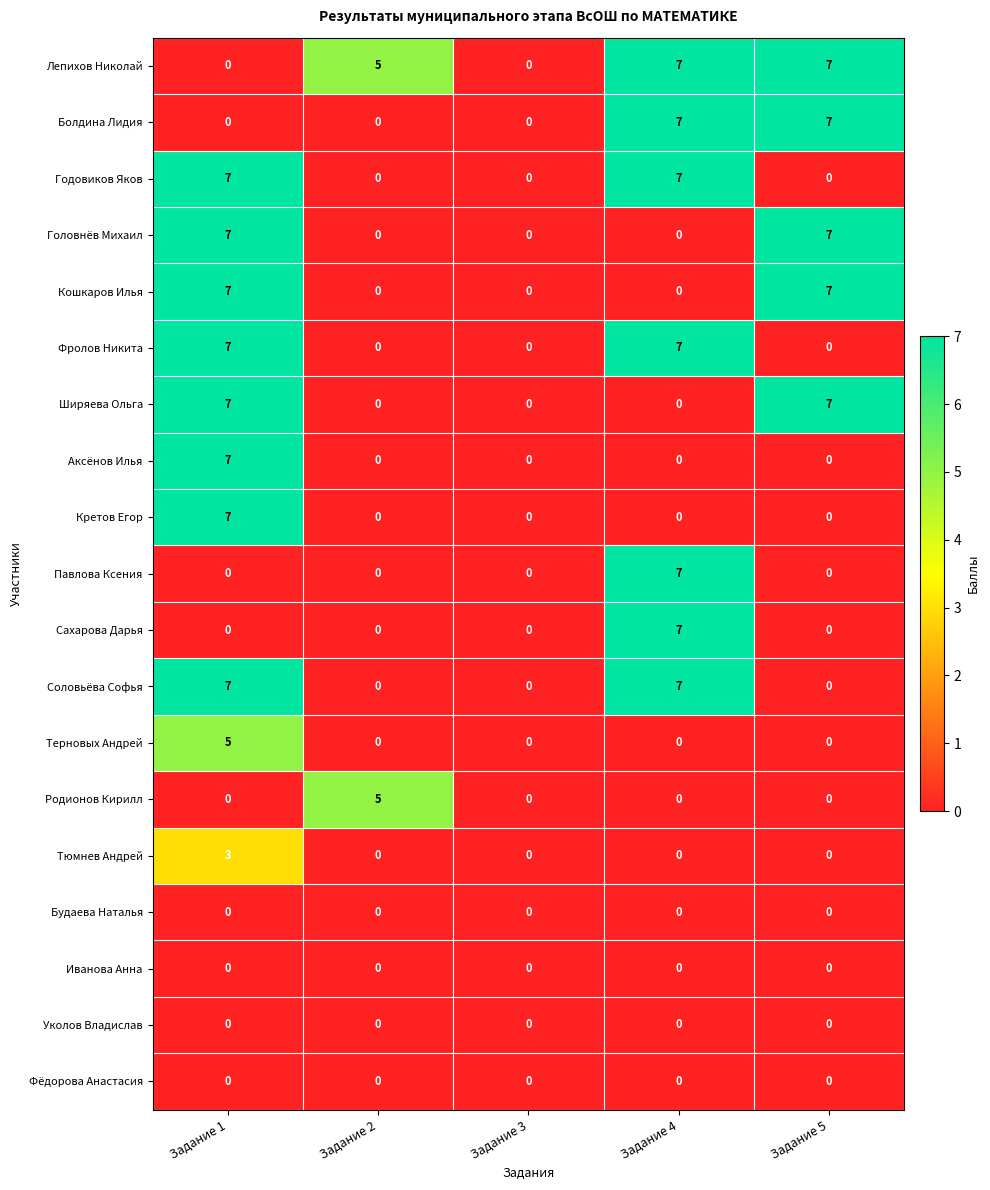

What is the approximate value of Болдина Лидия at Задание 5?

7